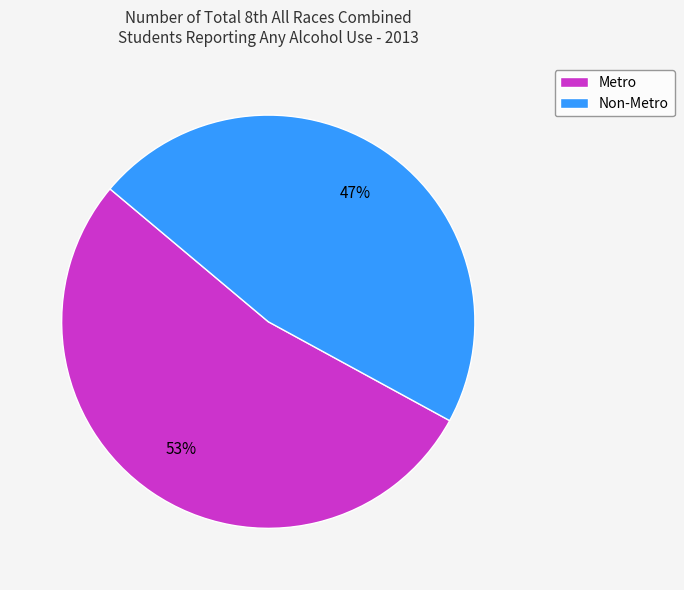

What percentage is the Metro slice, to the nearest percent?

53%